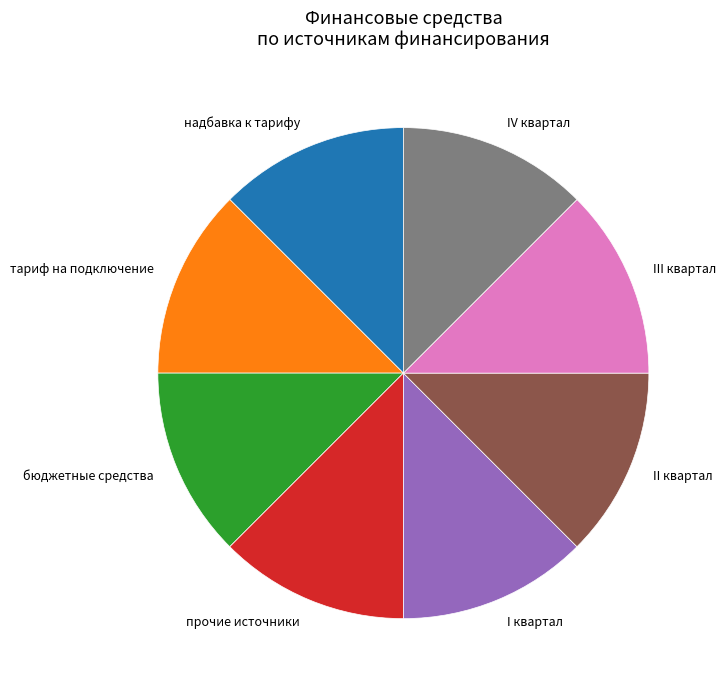

How many segments does this pie chart have?

8